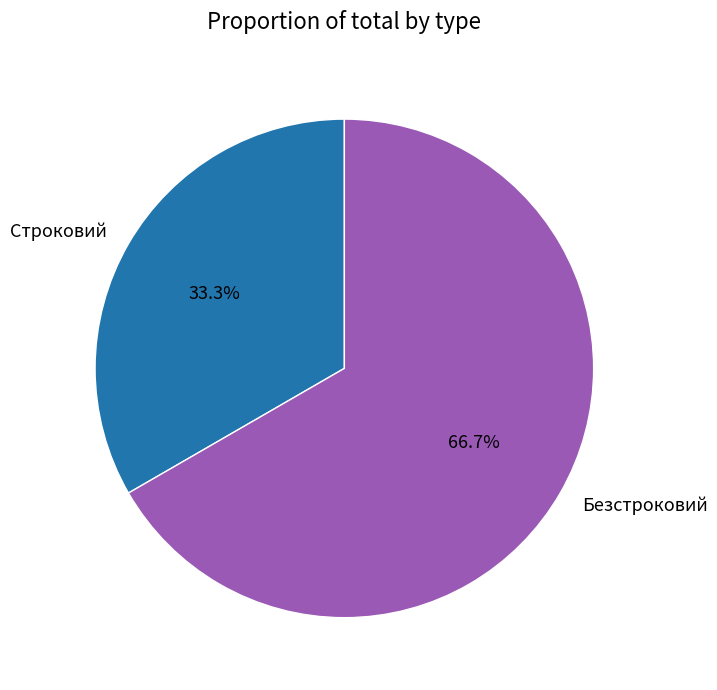

Is it true that Строковий is 21% of the pie?

False